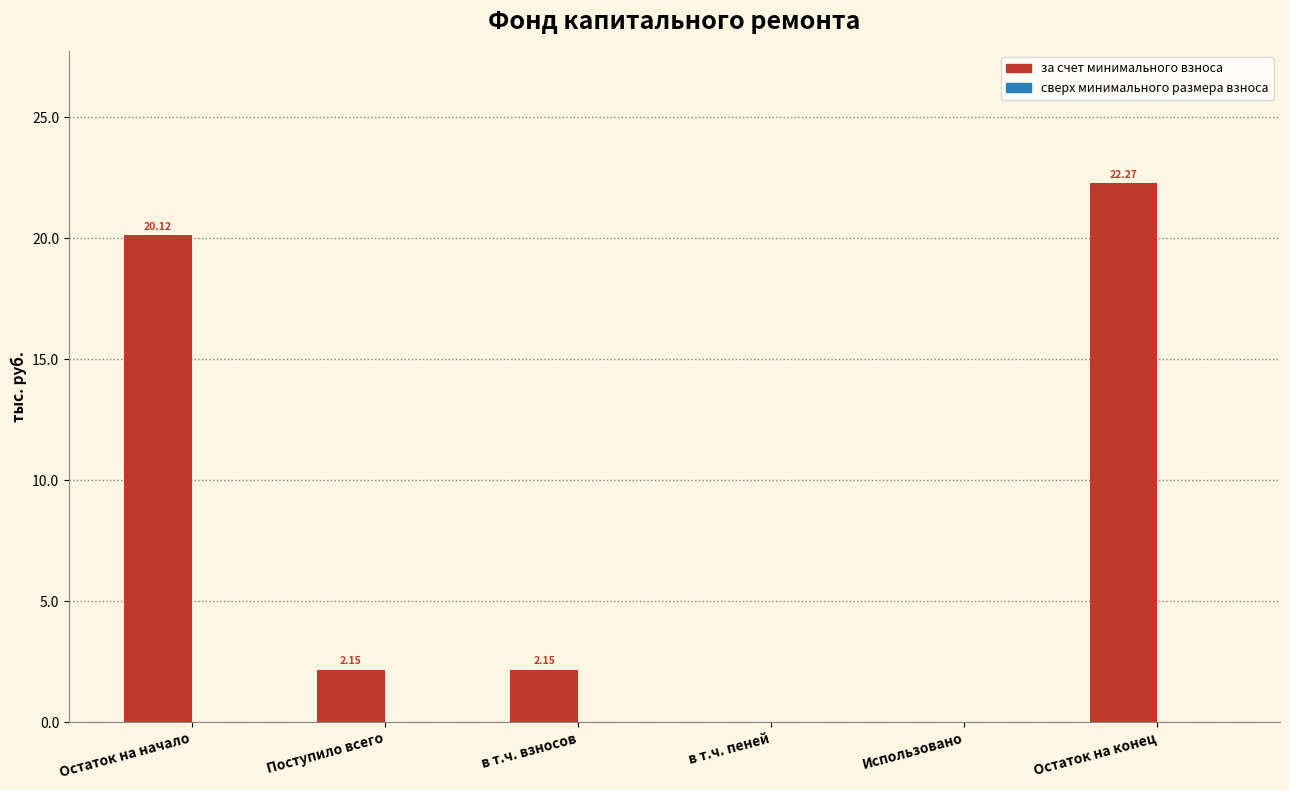

Which label corresponds to the largest value in the chart?

Остаток на конец